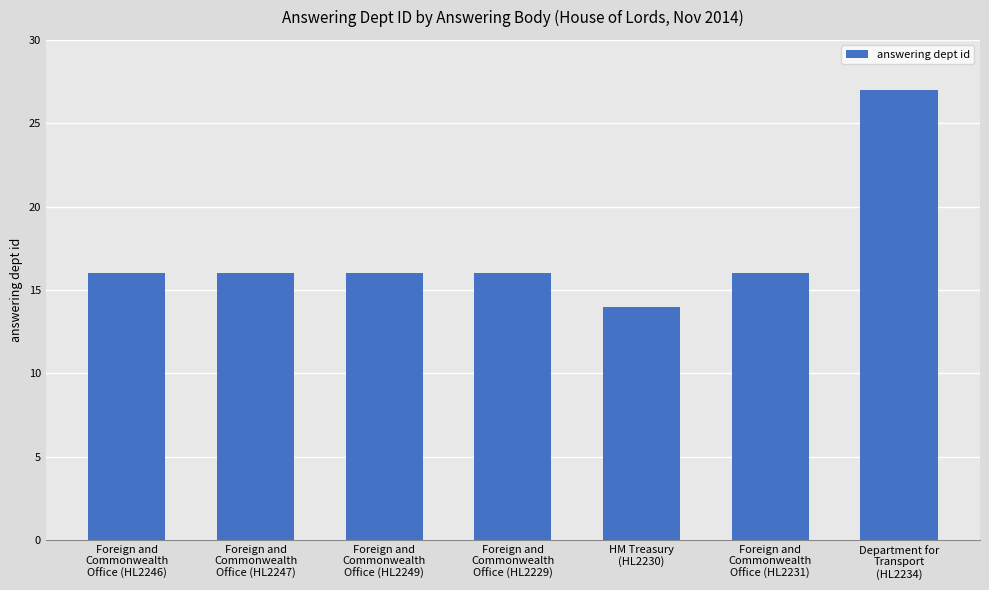

What is the label of the 2nd bar from the left?

Foreign and
Commonwealth
Office (HL2247)